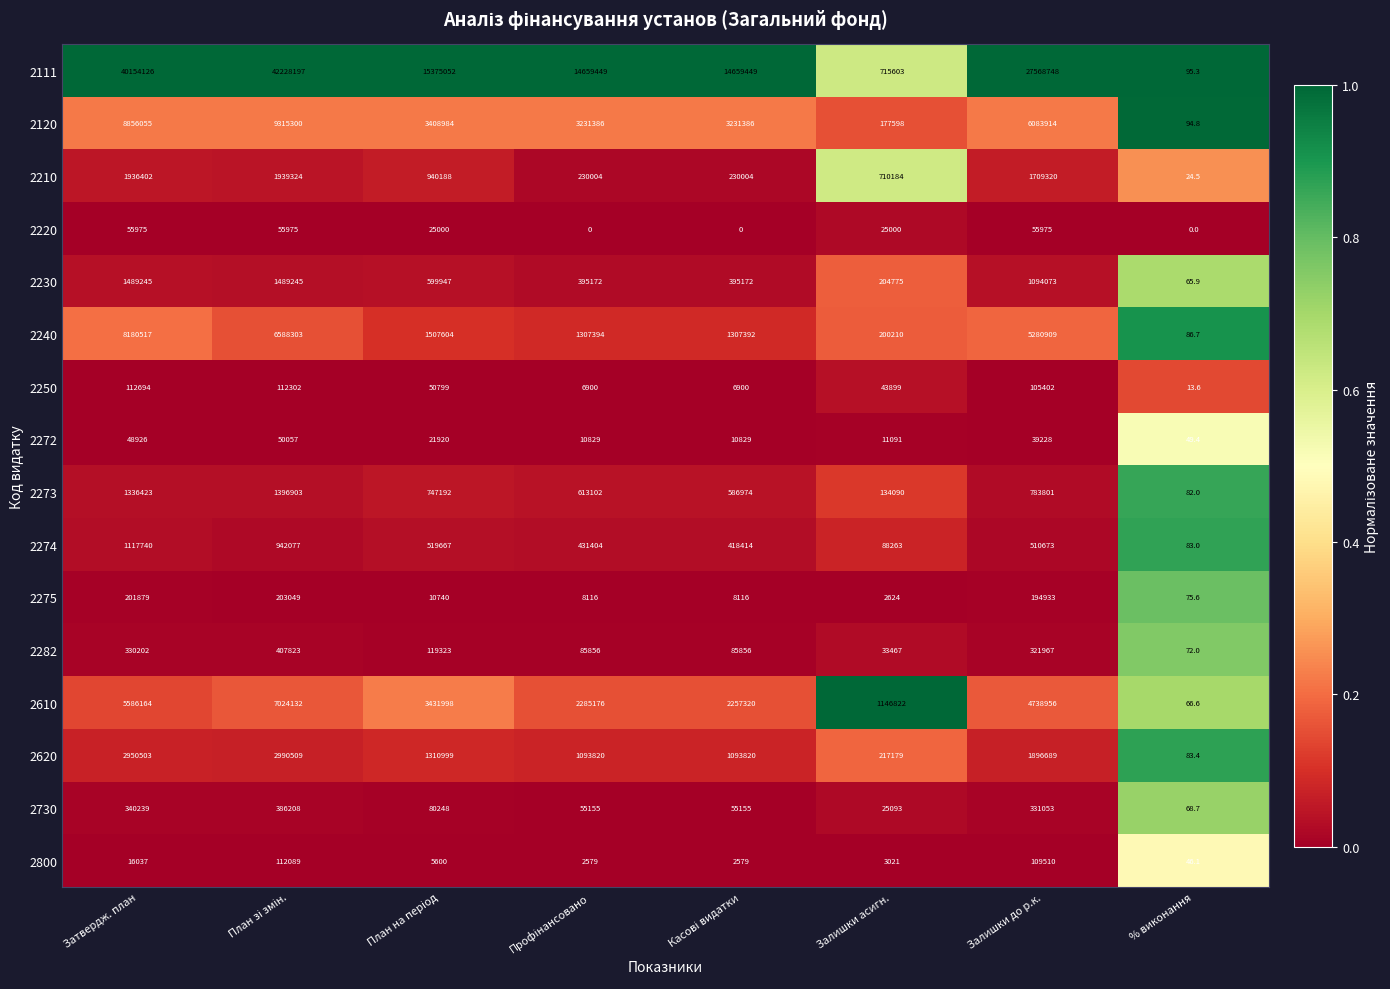

Rank the series by their maximum value, from lowest to highest.

2272, 2220, 2800, 2250, 2275, 2730, 2282, 2274, 2273, 2230, 2210, 2620, 2610, 2240, 2120, 2111